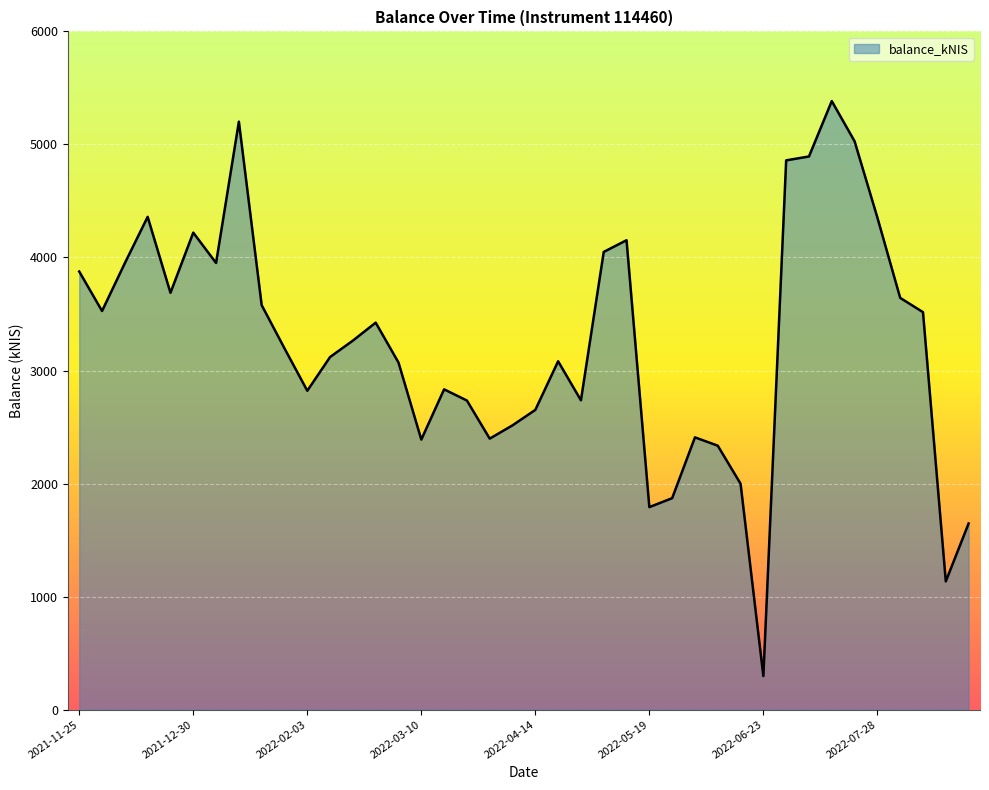

What is the greatest value displayed?

5383.5